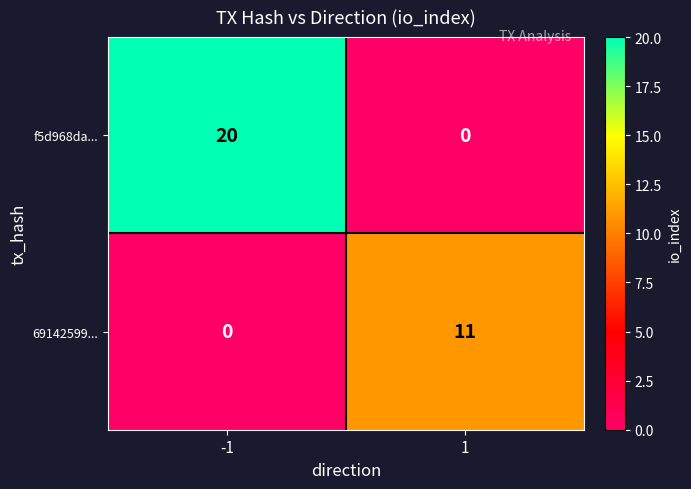

Count the number of categories in the chart.

2